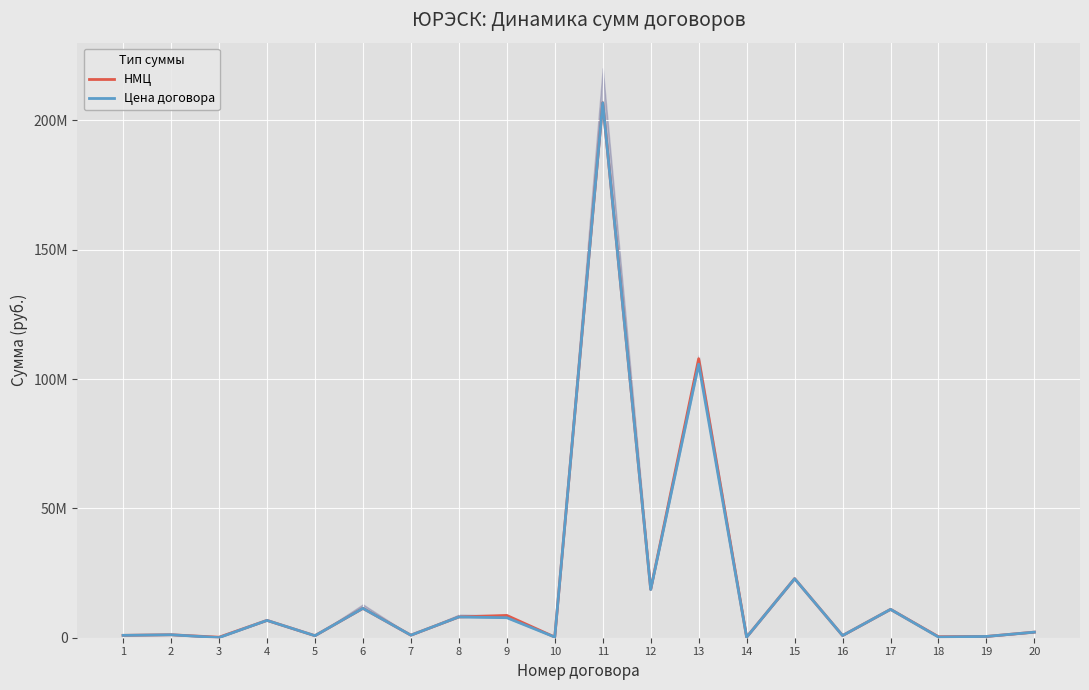

What is the difference between the Цена договора values at 10 and 4?

6446319.0